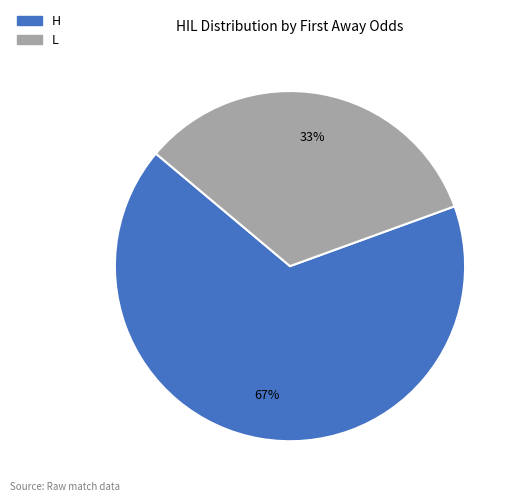

Is there any slice that represents more than half of the pie?

Yes